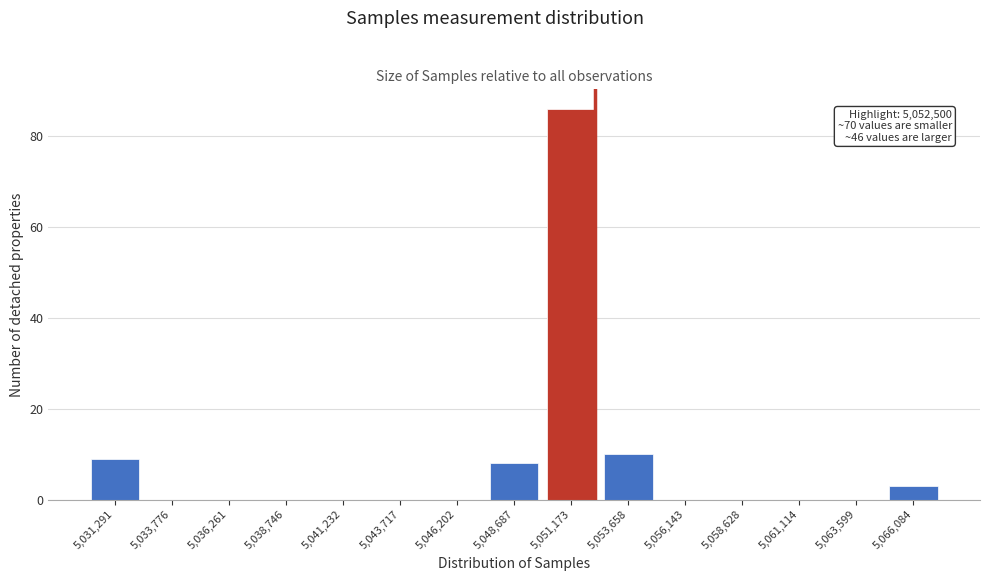

Reading left to right, list all the values displayed in this chart.

5,031,291=9	5,033,776=0	5,036,261=0	5,038,746=0	5,041,232=0	5,043,717=0	5,046,202=0	5,048,687=8	5,051,173=86	5,053,658=10	5,056,143=0	5,058,628=0	5,061,114=0	5,063,599=0	5,066,084=3